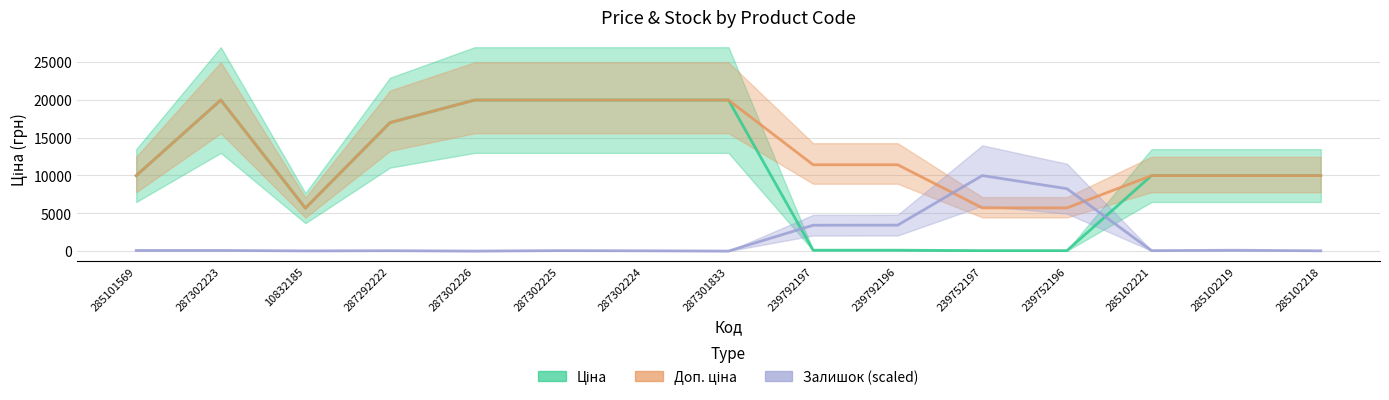

How many values in the Ціна series are below 9974?

5